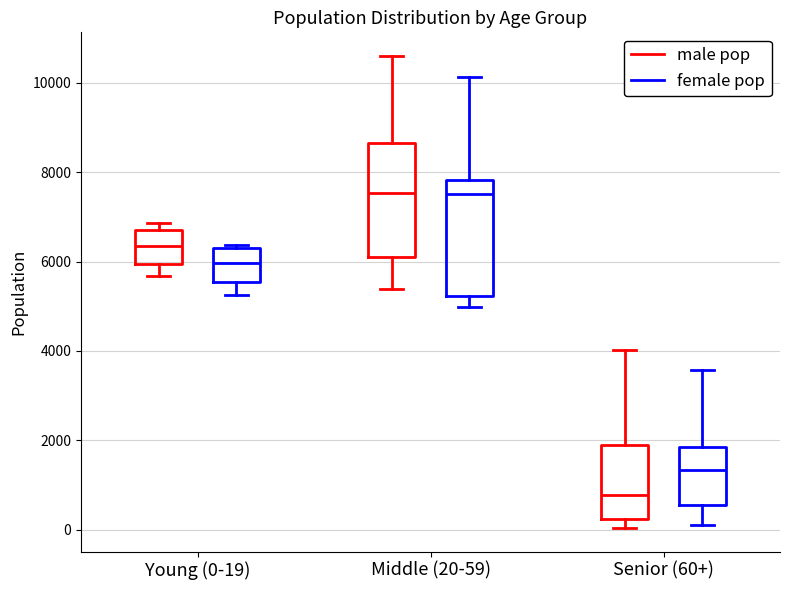

Reading left to right, transcribe this box plot: for each box, give where its median line is, the range the box spans, and where its two whiskers end, as read against the y-axis. The values are not printed on the chart, so give them approximately, as read against the axis.

Young (0-19) (male pop): median 6400, box 6000 to 6800, whiskers 5600 to 6800 (just above the box's upper edge)
Young (0-19) (female pop): median 6000, box 5600 to 6400, whiskers 5200 to 6400 (just above the box's upper edge)
Middle (20-59) (male pop): median 7600, box 6200 to 8600, whiskers 5400 to 10600
Middle (20-59) (female pop): median 7600, box 5200 to 7800, whiskers 5000 to 10200
Senior (60+) (male pop): median 800, box 200 to 1800, whiskers 0 to 4000
Senior (60+) (female pop): median 1400, box 600 to 1800, whiskers 200 to 3600